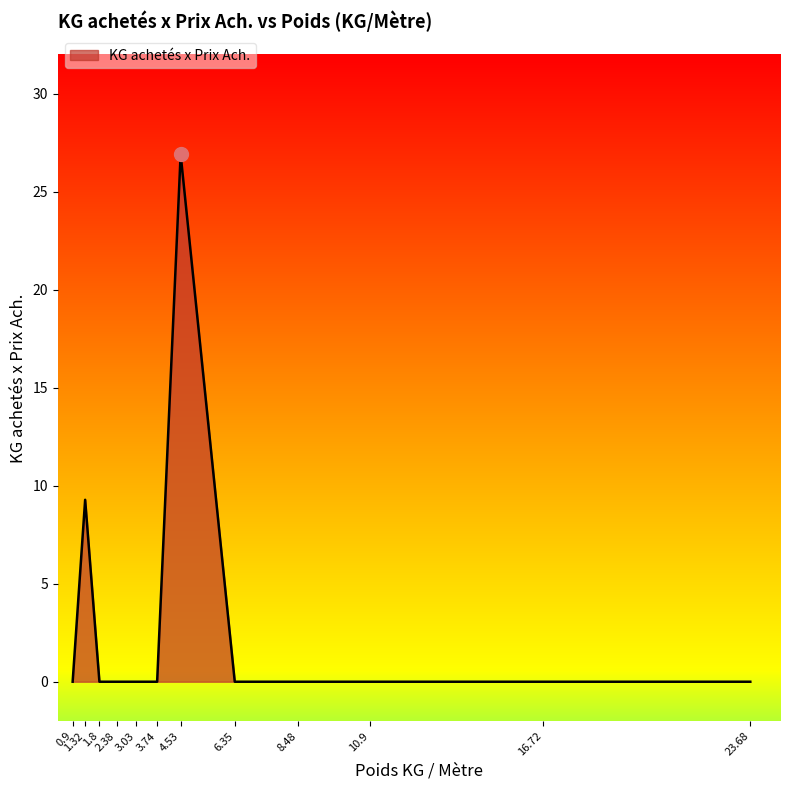

Where is the data nearest to the value 13?

1.32